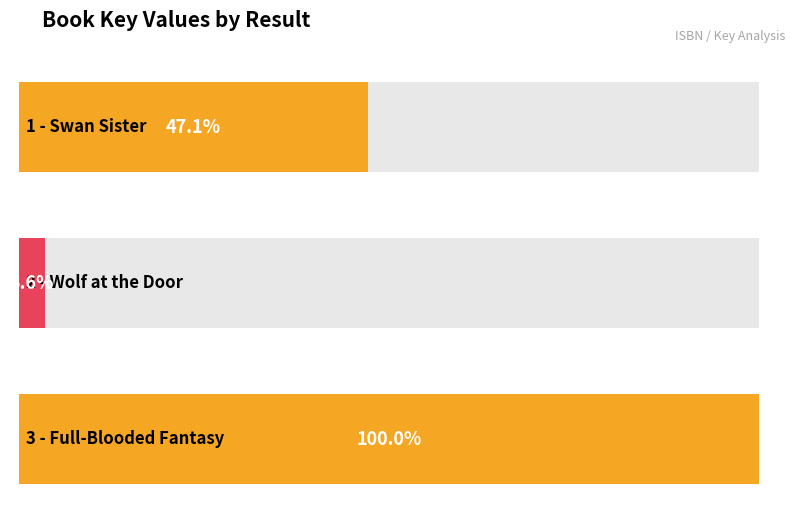

Does the chart contain stacked bars?

No